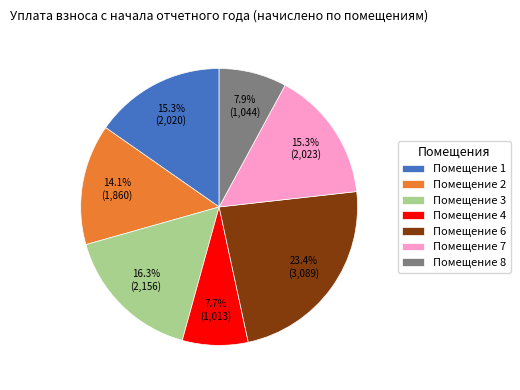

Which category has the biggest portion of the pie?

Помещение 6